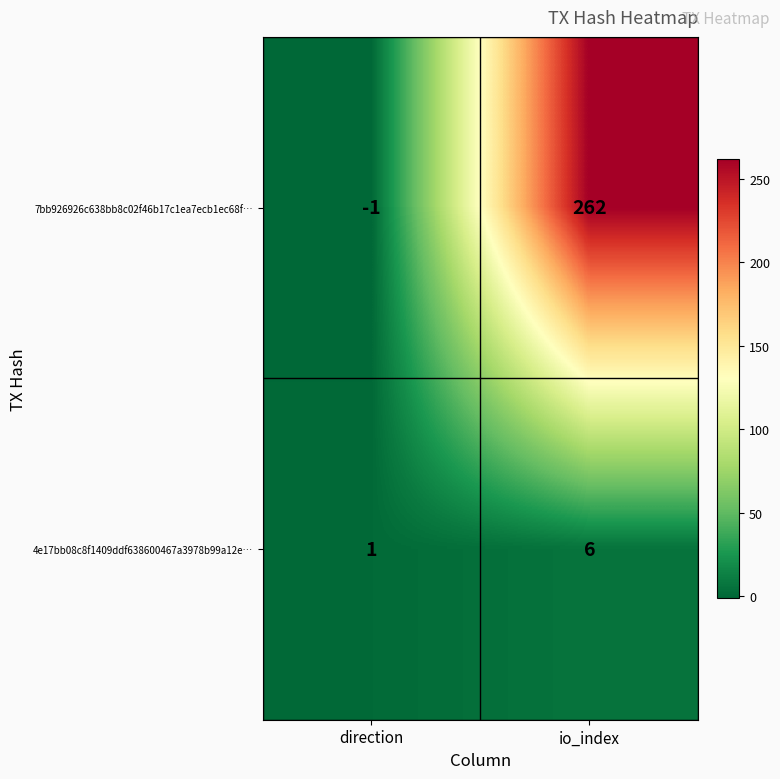

What is the sum of all 7bb926926c638bb8c02f46b17c1ea7ecb1ec68f… values?

261